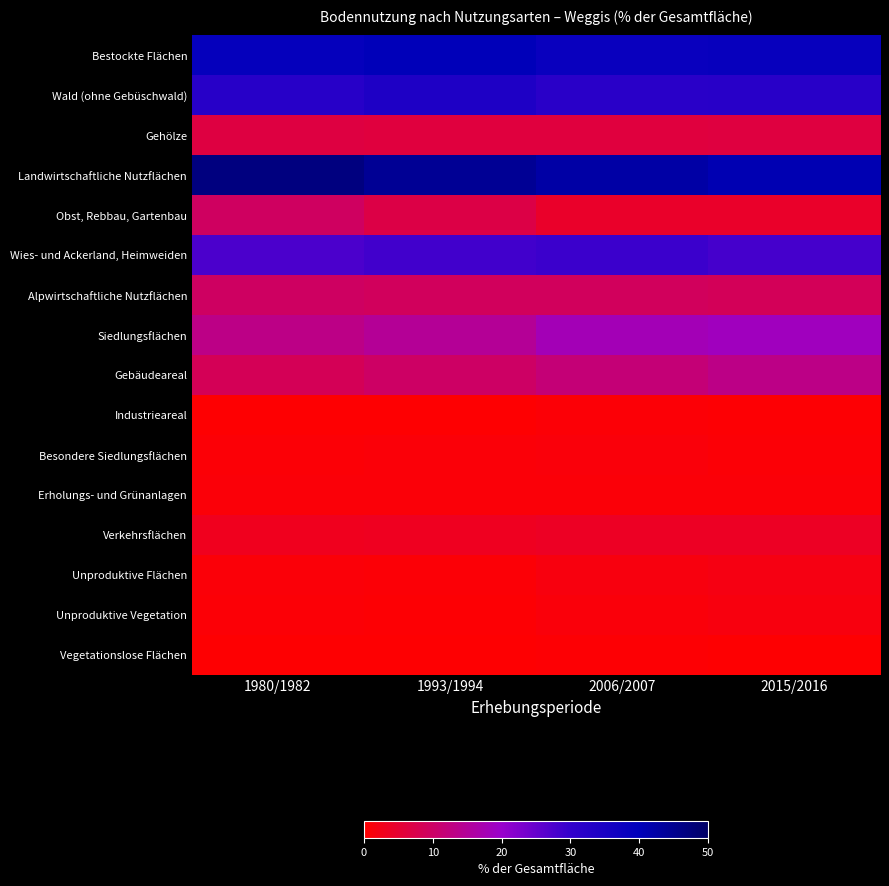

Count the number of categories in the chart.

4